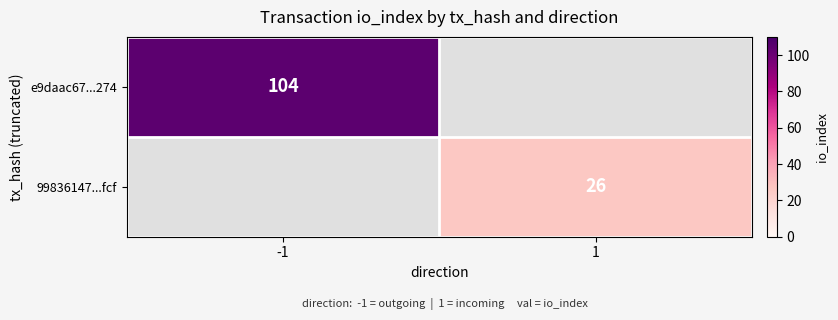

True or false: 99836147...fcf has a value of 41 at 1.

False